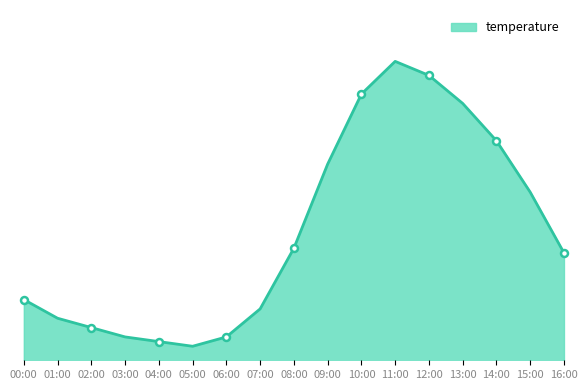

How many interior local peaks (higher than both neighbors) does the data have?

1